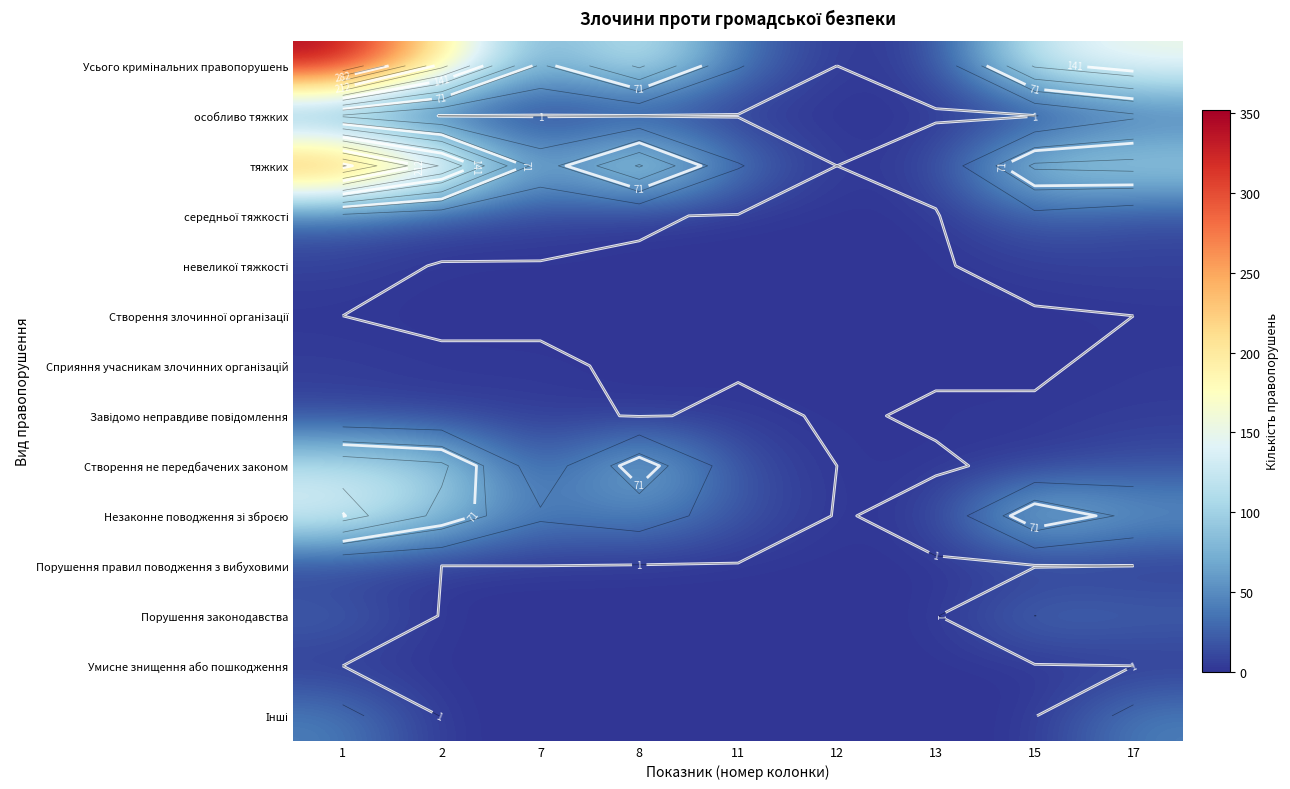

List the series in order of their peak value, lowest first.

Створення злочинної організації, Умисне знищення або пошкодження, Порушення правил поводження з вибуховими, Сприяння учасникам злочинних організацій, невеликої тяжкості, Завідомо неправдиве повідомлення, середньої тяжкості, особливо тяжких, Порушення законодавства, Інші, Створення не передбачених законом, Незаконне поводження зі зброєю, тяжких, Усього кримінальних правопорушень